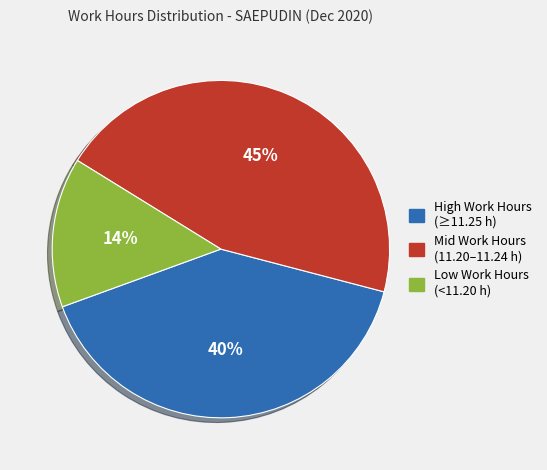

Is the sum of Low Work Hours (<11.20 h) and High Work Hours (≥11.25 h) greater than half?

Yes